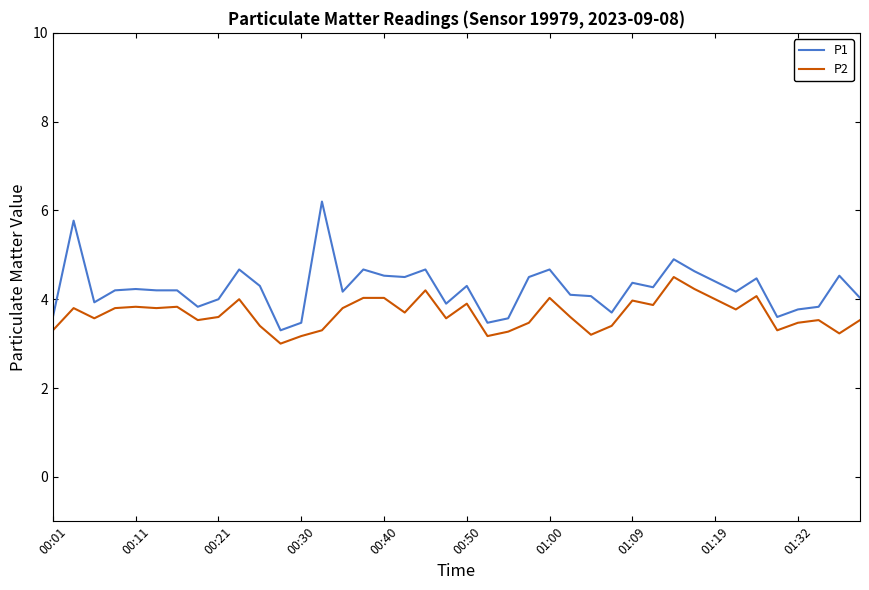

Which series has the widest spread of values?

P1